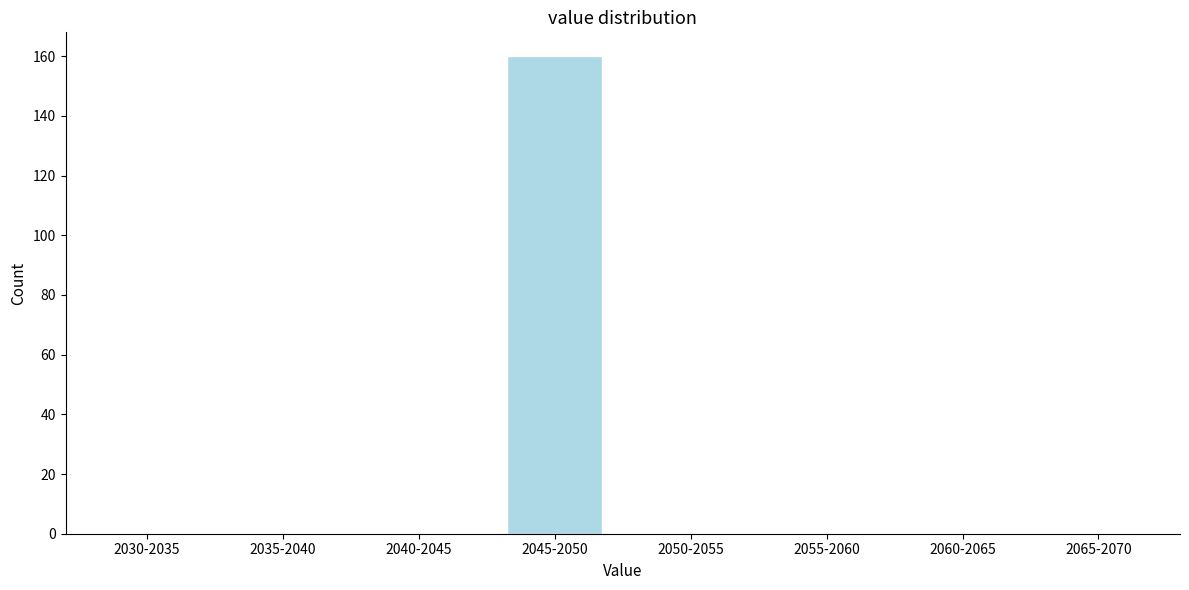

Reading left to right, what are all the values shown in this chart?

2030-2035=0	2035-2040=0	2040-2045=0	2045-2050=160	2050-2055=0	2055-2060=0	2060-2065=0	2065-2070=0